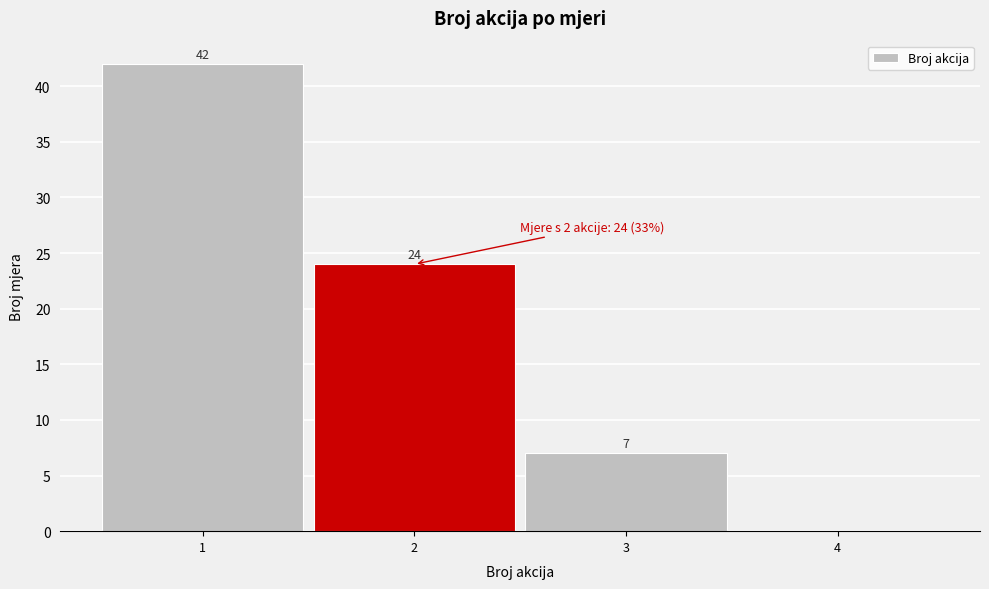

Over which range of the x-axis is the bar tallest?

0.5 to 1.5